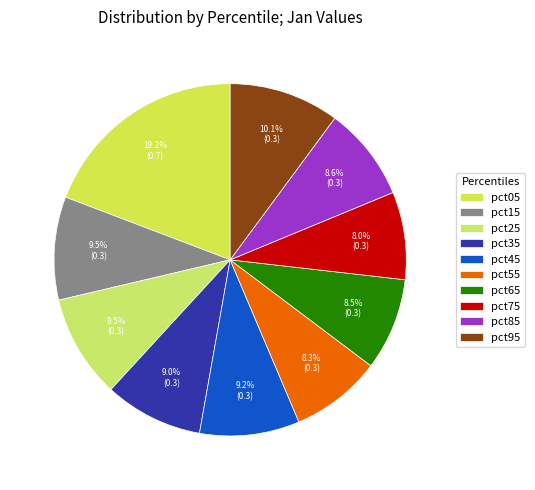

The pct85 slice represents 9% of the pie. True or false?

True